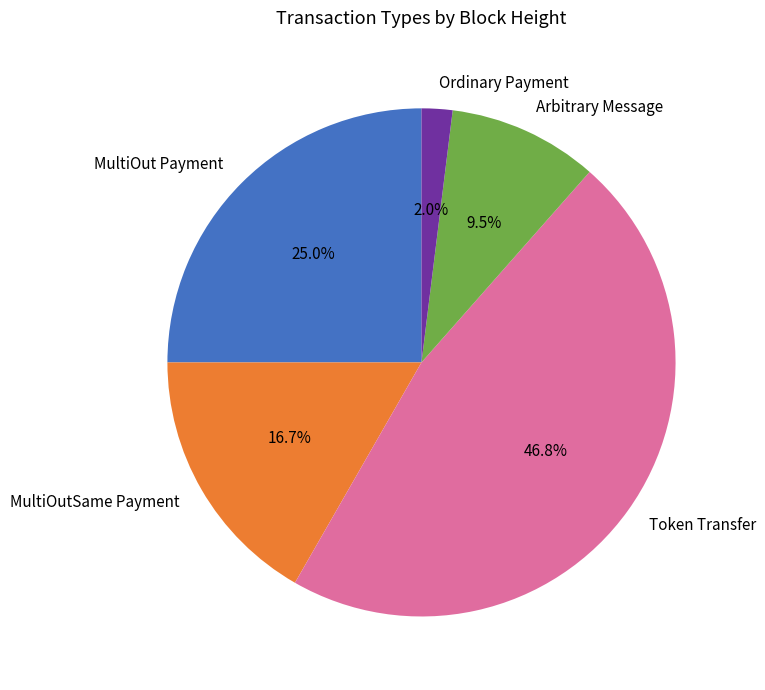

Does Arbitrary Message represent more than half of the total?

No